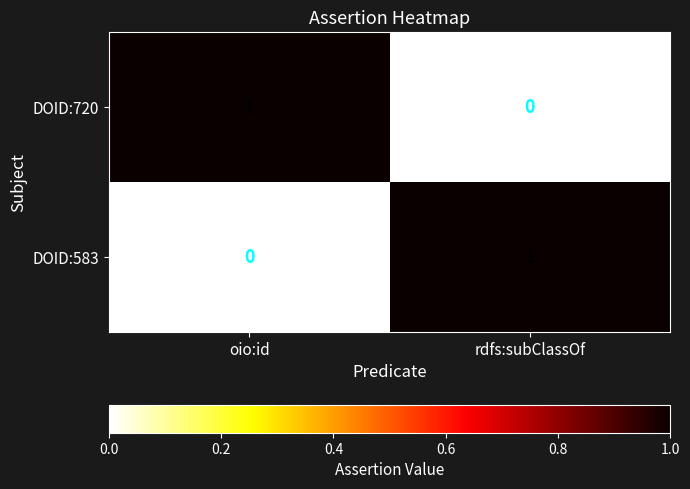

At rdfs:subClassOf, list the series in order from smallest to largest.

DOID:720, DOID:583